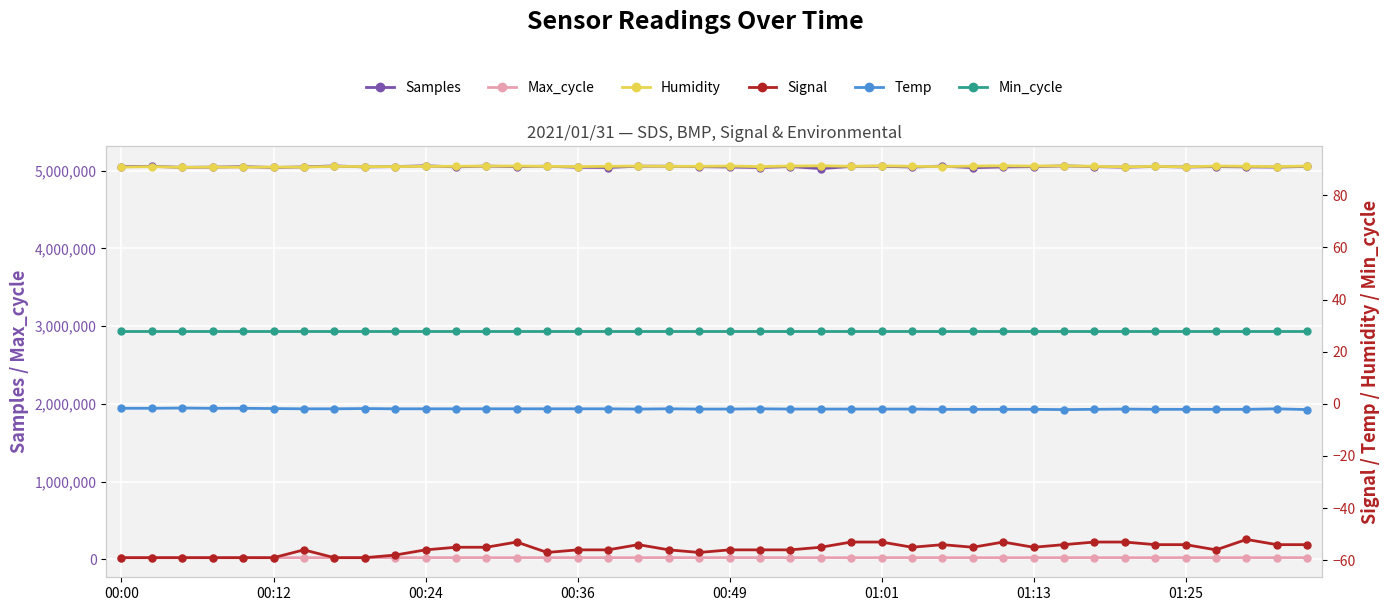

The value of Signal at 26 is -90.9. True or false?

False